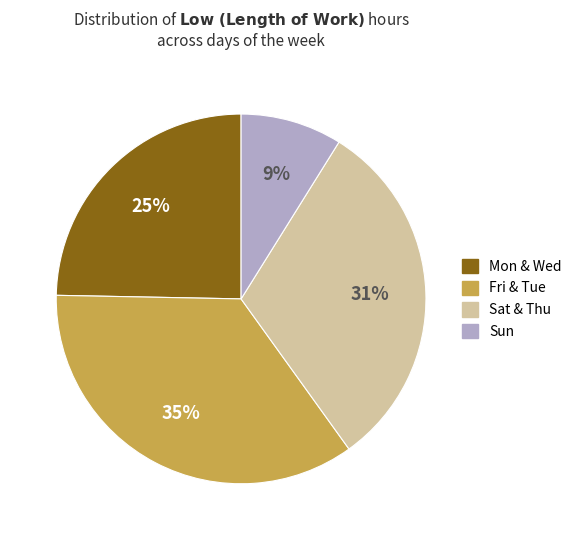

To the nearest percent, what is the difference between the largest and smallest slice percentages?

26%